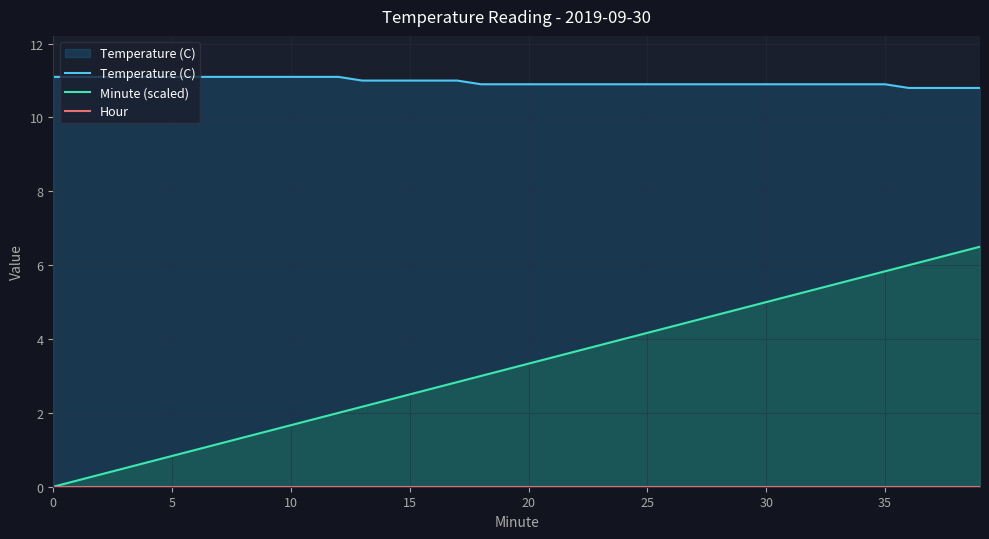

What is the label of the 26th point from the right?

14